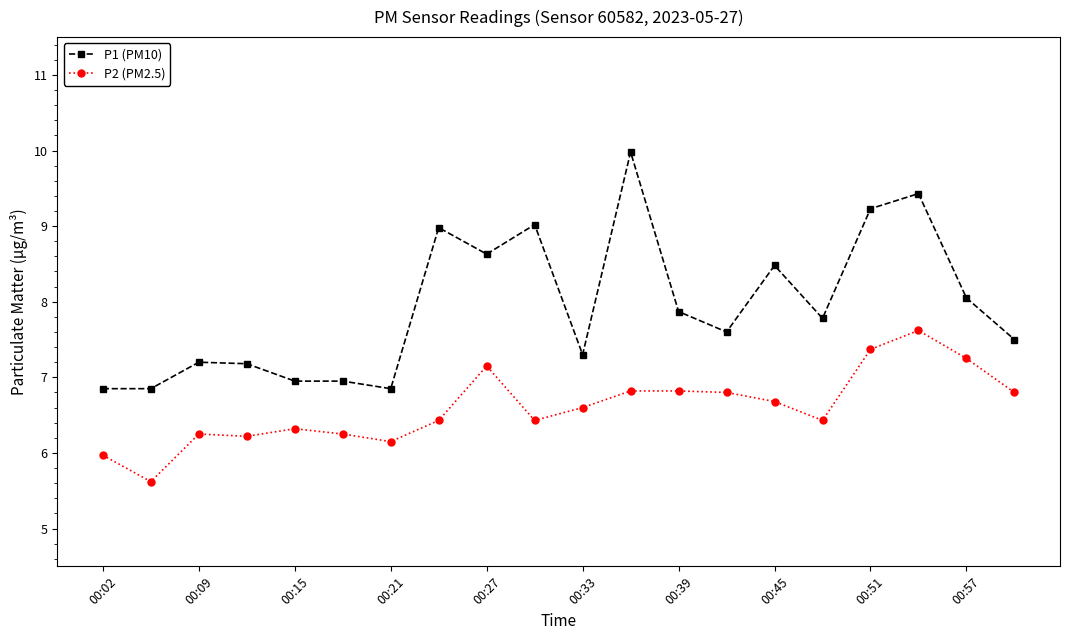

What is the difference between the maximum and minimum values in the P1 (PM10) series?

3.1